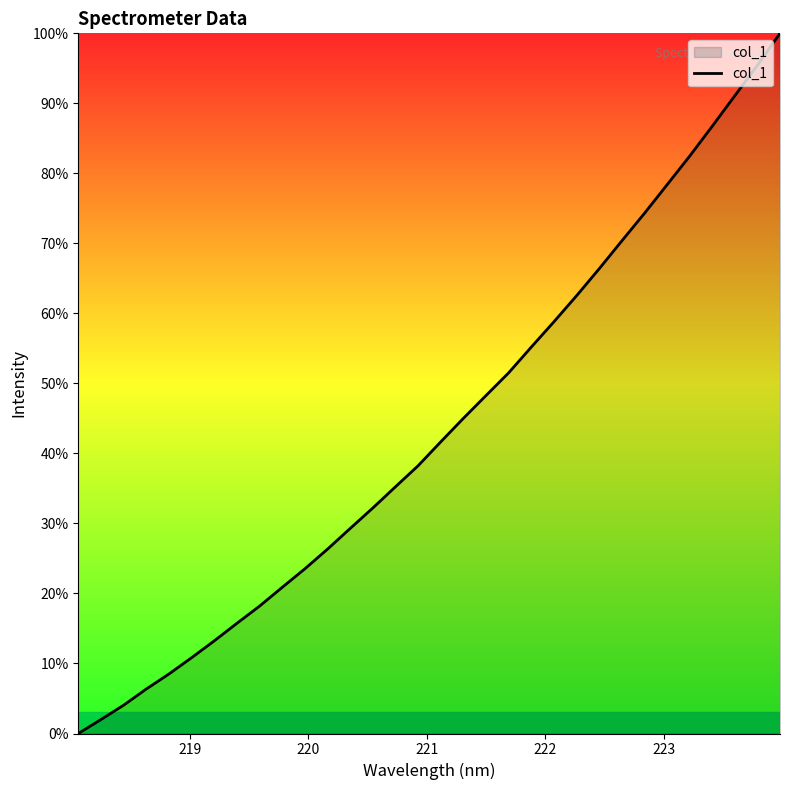

What is the greatest value displayed?

100.0